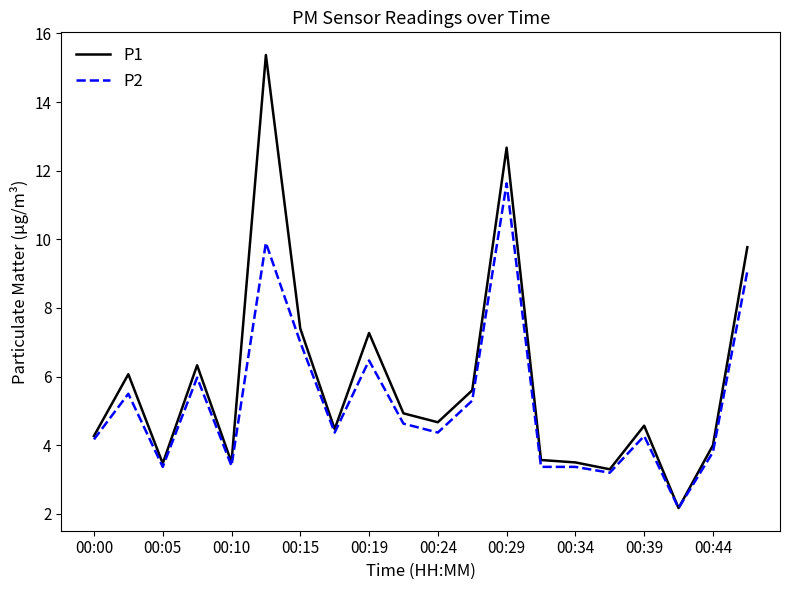

What is the lowest value of the P1 series?

2.2